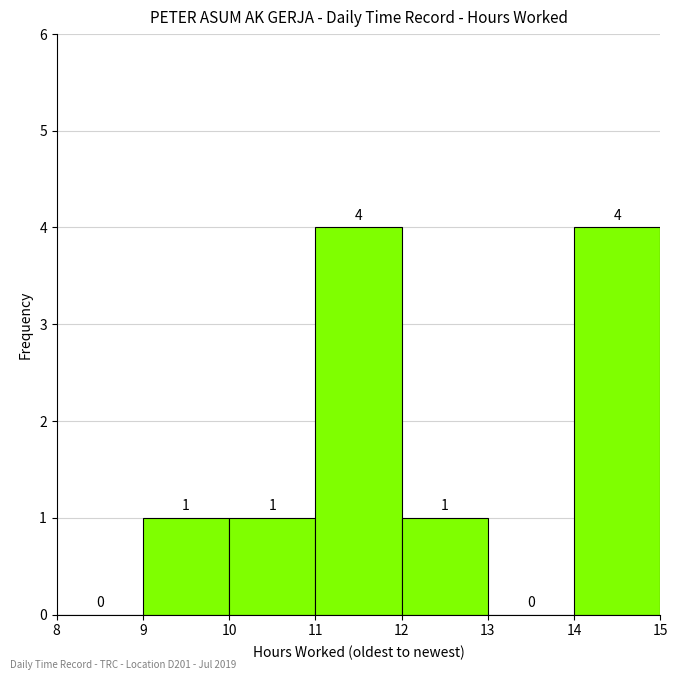

Reading left to right, transcribe this chart: for each bar, give the range it covers on the x-axis and its height.

8 to 9: 0
9 to 10: 1
10 to 11: 1
11 to 12: 4
12 to 13: 1
13 to 14: 0
14 to 15: 4